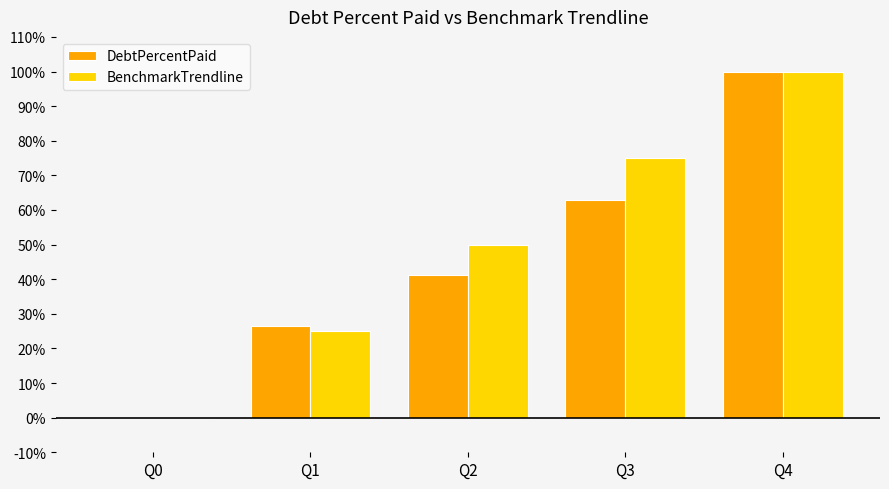

At which label is DebtPercentPaid closest to 50?

Q2